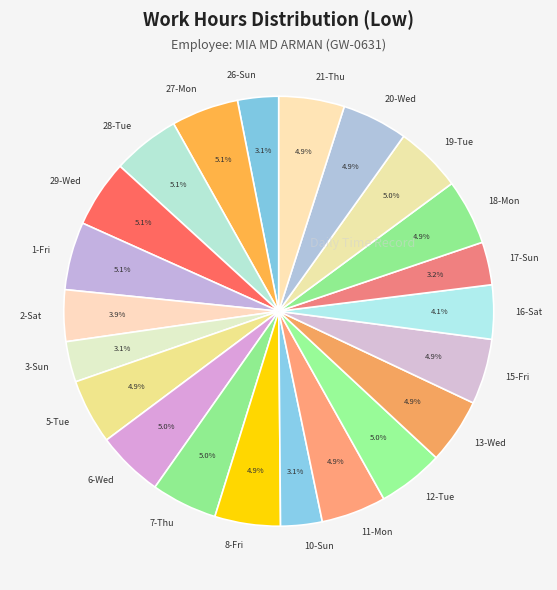

Combined, what portion of the pie is 1-Fri and 18-Mon?

10.0%